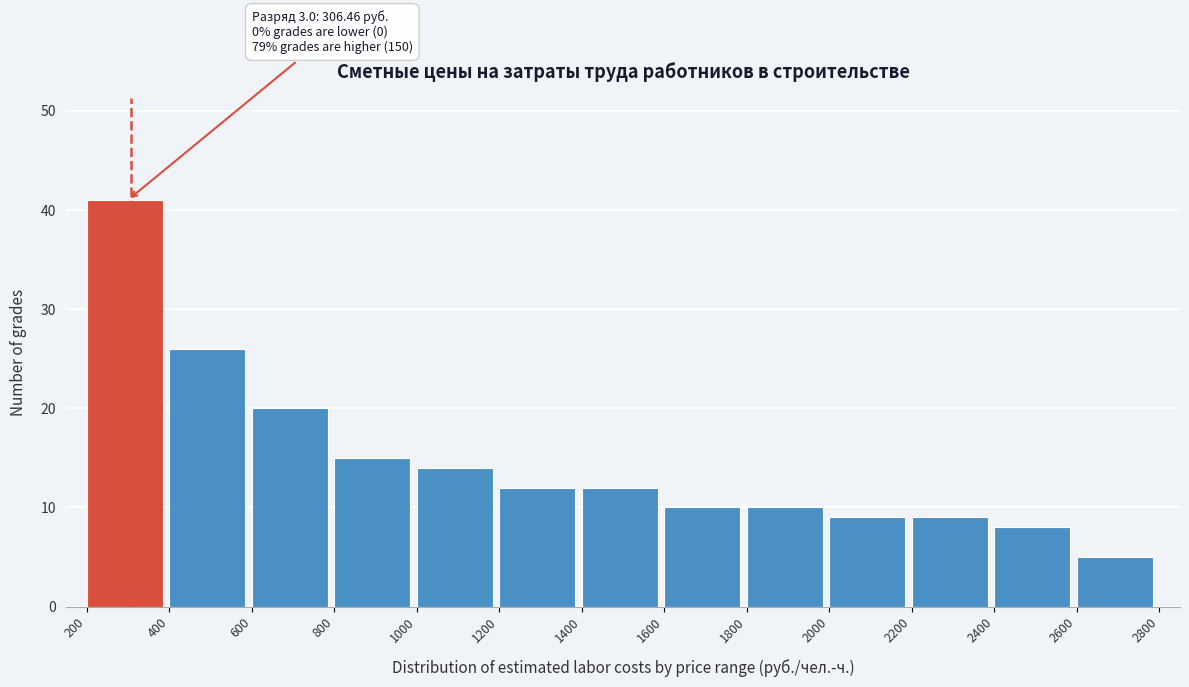

Which range on the x-axis has the tallest bar?

200 to 400